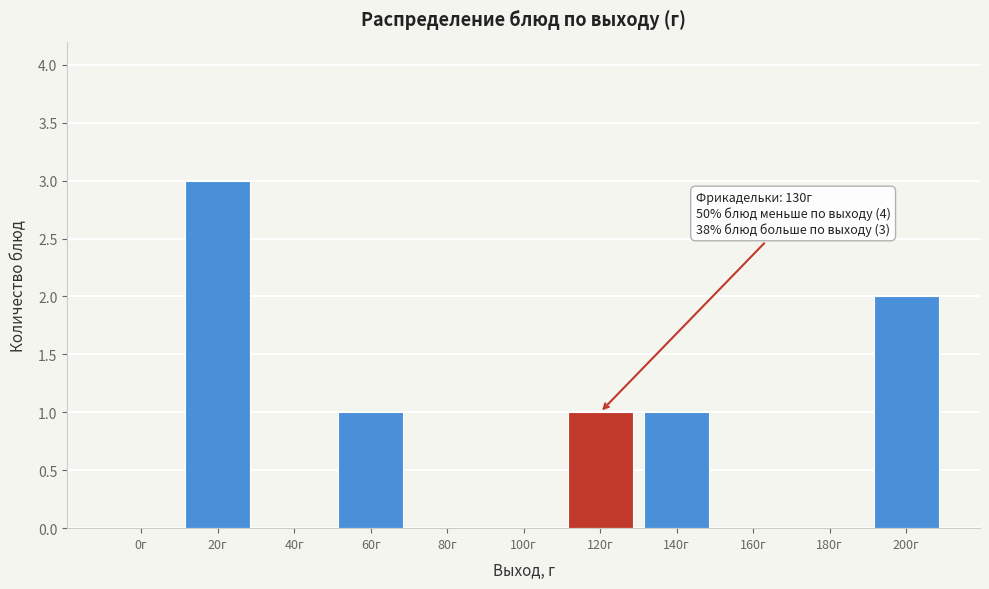

Reading left to right, list all the values displayed in this chart.

0г=0	20г=3	40г=0	60г=1	80г=0	100г=0	120г=1	140г=1	160г=0	180г=0	200г=2